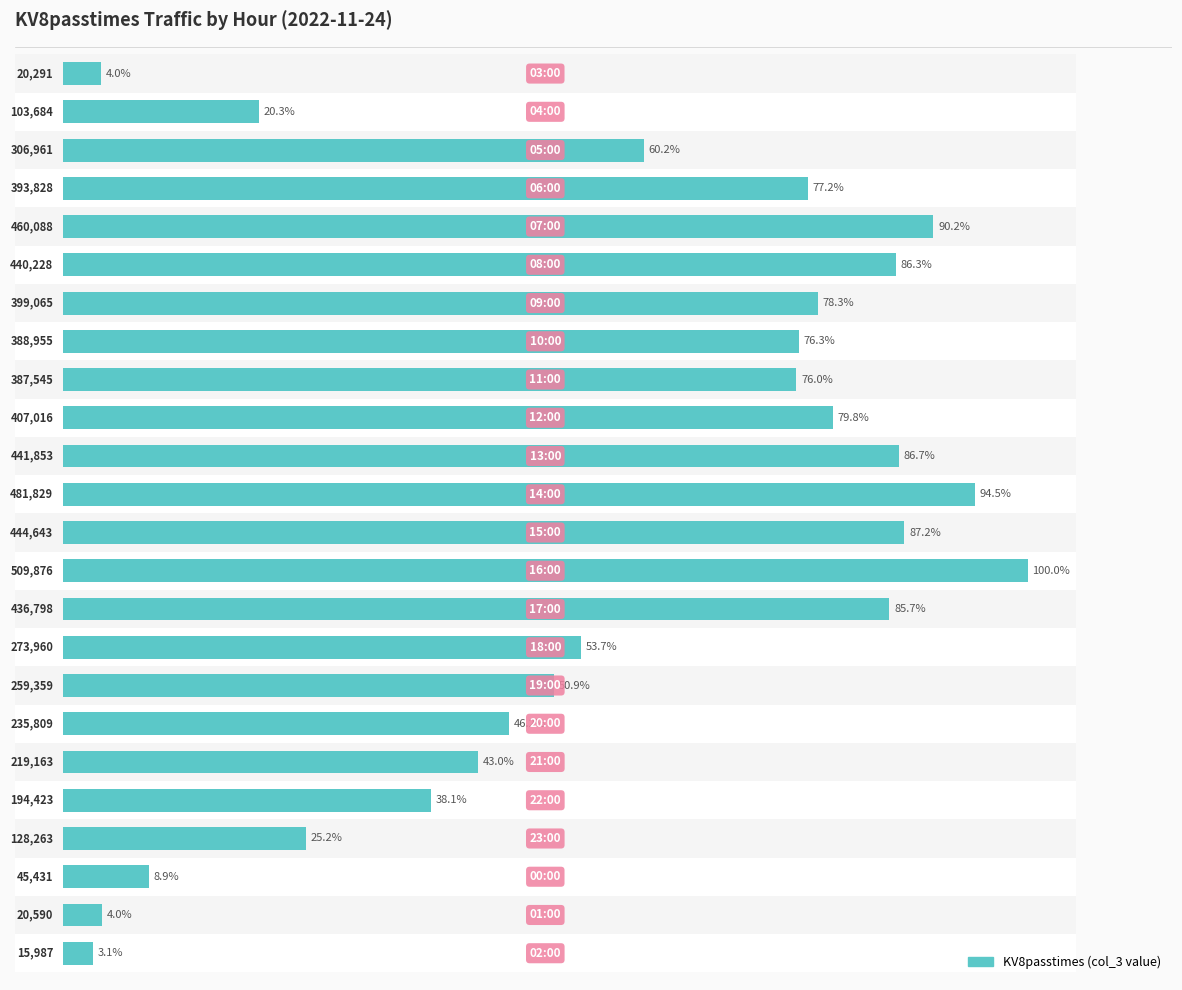

Is it true that the value at 23 is 5.6?

False